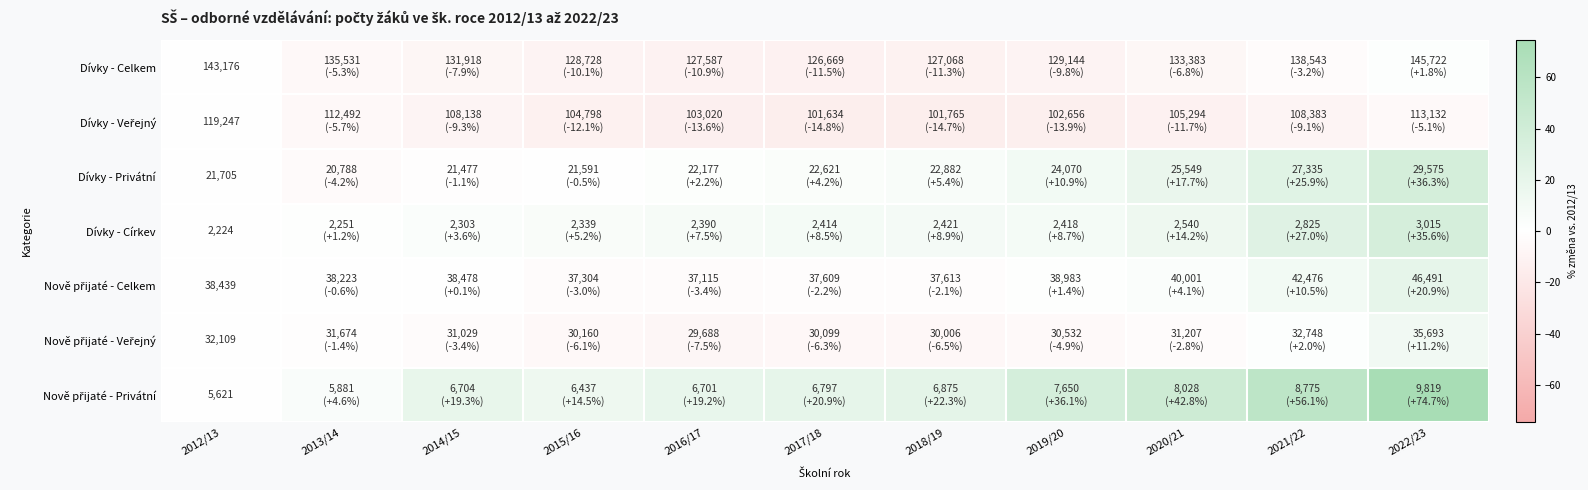

True or false: Dívky - Církev has a value of 12.5 at 2018/19.

False